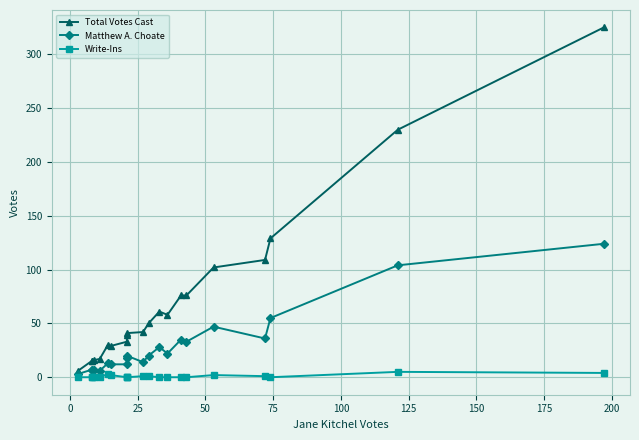

What is the difference between the maximum and minimum values in the Total Votes Cast series?

319